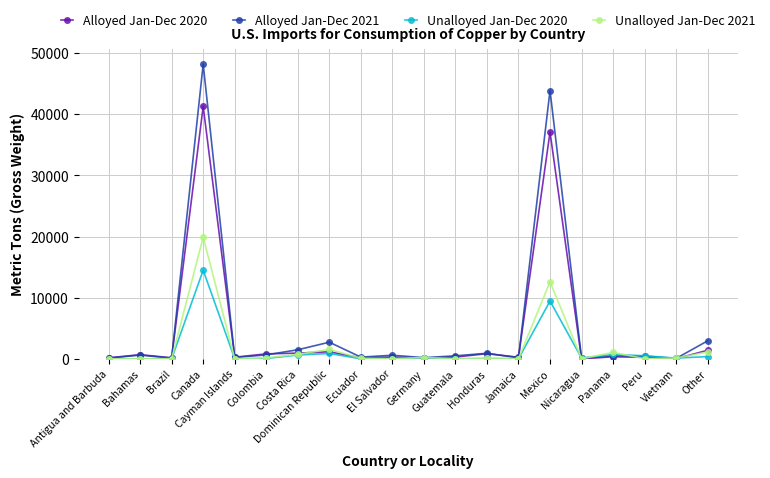

What is the spread (max minus min) of values at Vietnam?

99